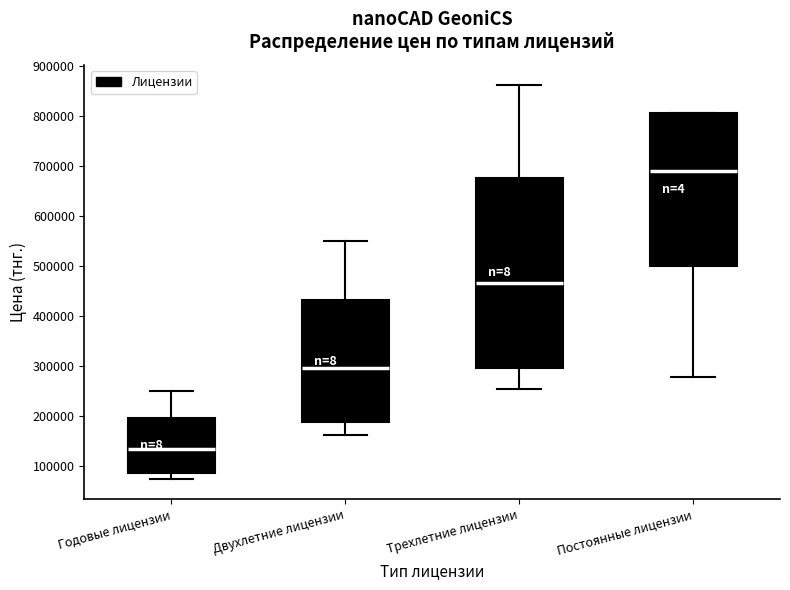

Which box has the lowest median line?

Годовые лицензии